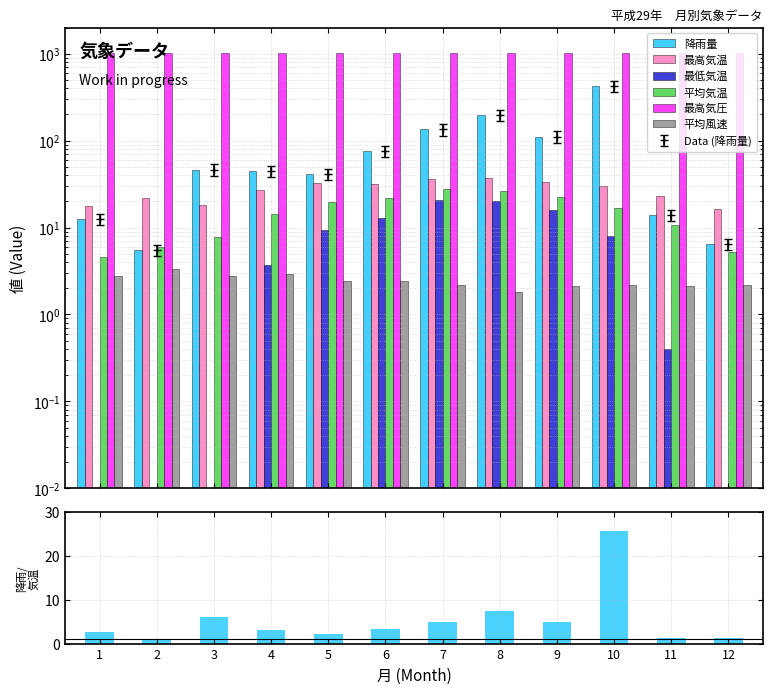

Where does the 最低気温 series first go above 7?

5